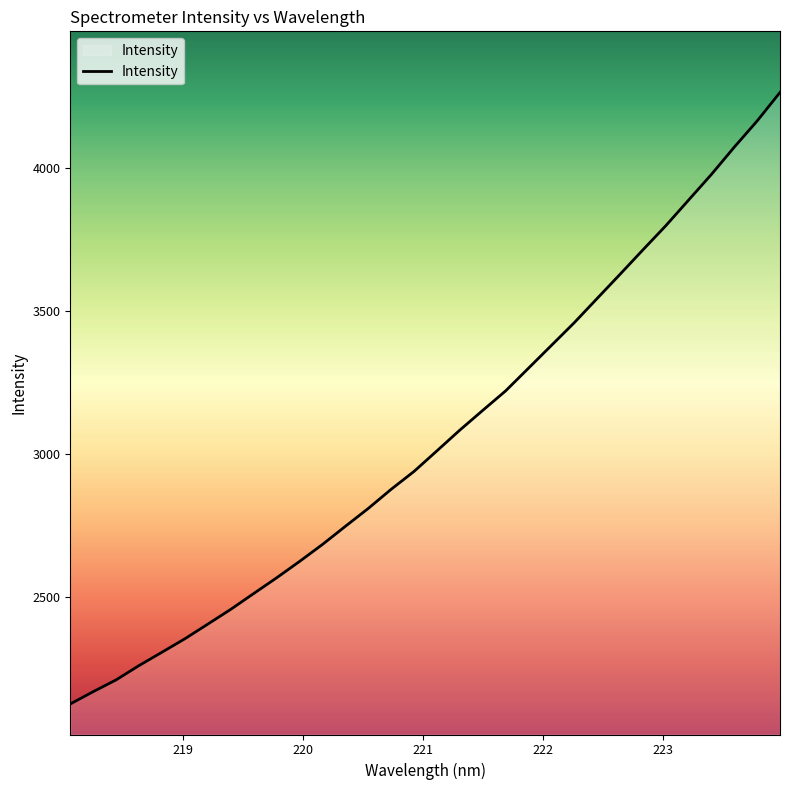

What is the minimum value shown in the chart?

2128.1